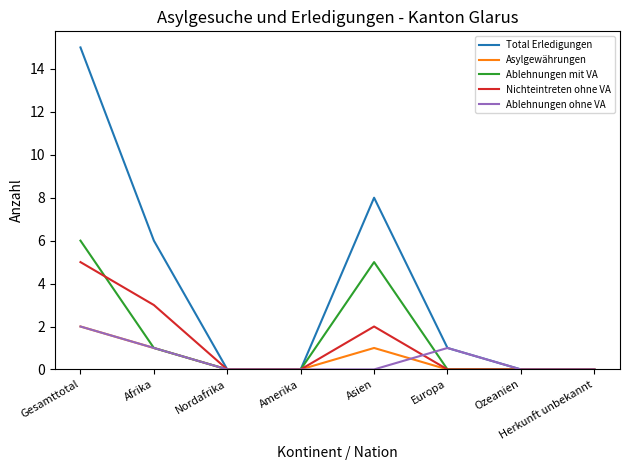

At which category is the sum across all series the highest?

Gesamttotal